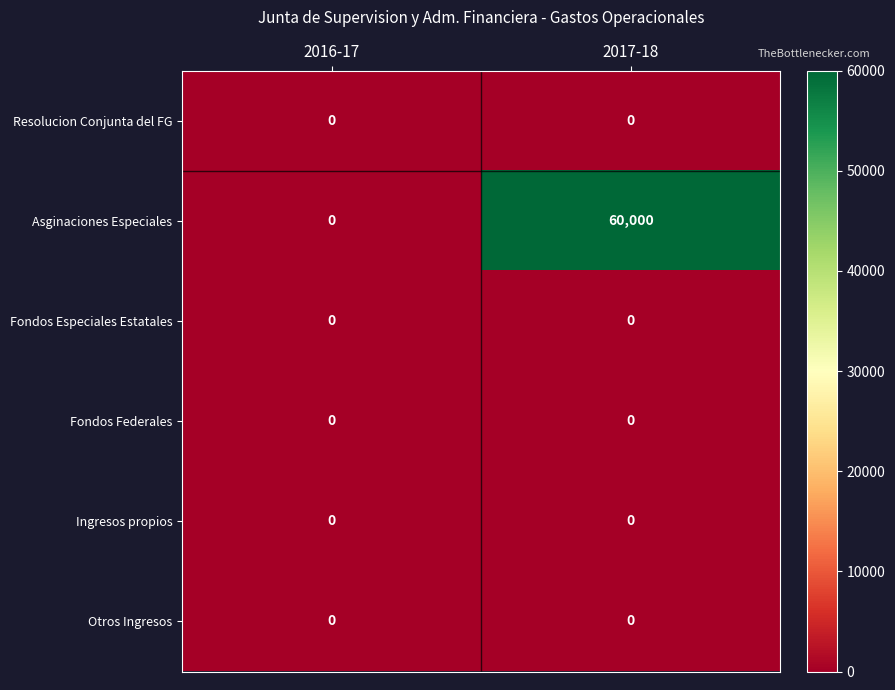

Reading right to left, what are all the values shown in this chart?

Resolucion Conjunta del FG: 2017-18=0	2016-17=0
Asginaciones Especiales: 2017-18=60000	2016-17=0
Fondos Especiales Estatales: 2017-18=0	2016-17=0
Fondos Federales: 2017-18=0	2016-17=0
Ingresos propios: 2017-18=0	2016-17=0
Otros Ingresos: 2017-18=0	2016-17=0